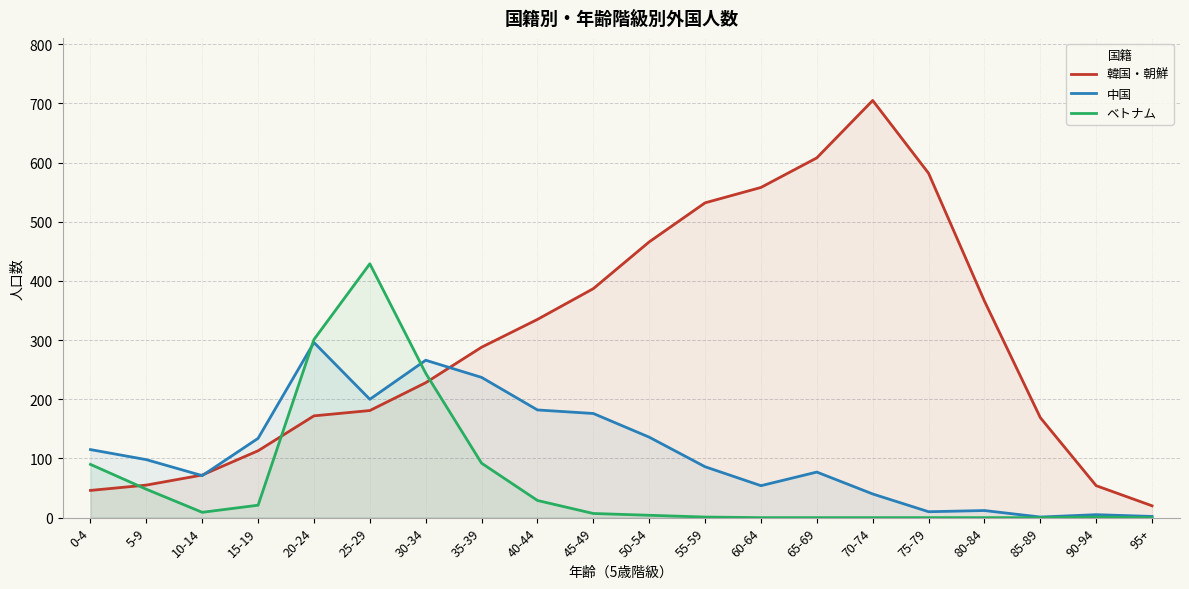

How many intersections are there between ベトナム and 韓国・朝鮮?

3